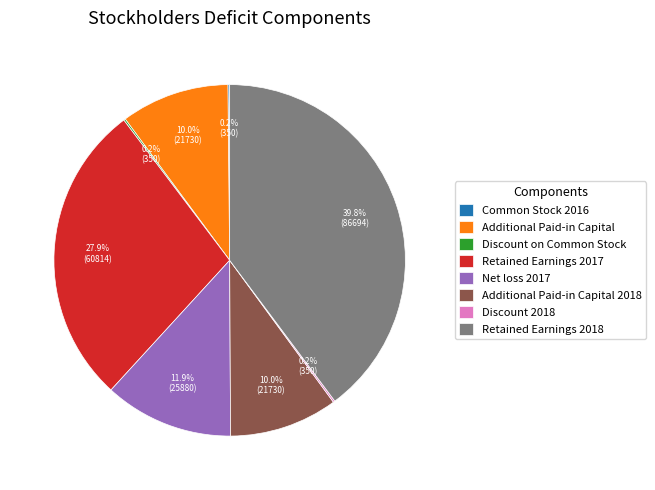

What is the ratio of the value at Additional Paid-in Capital to the value at Retained Earnings 2017?

0.4